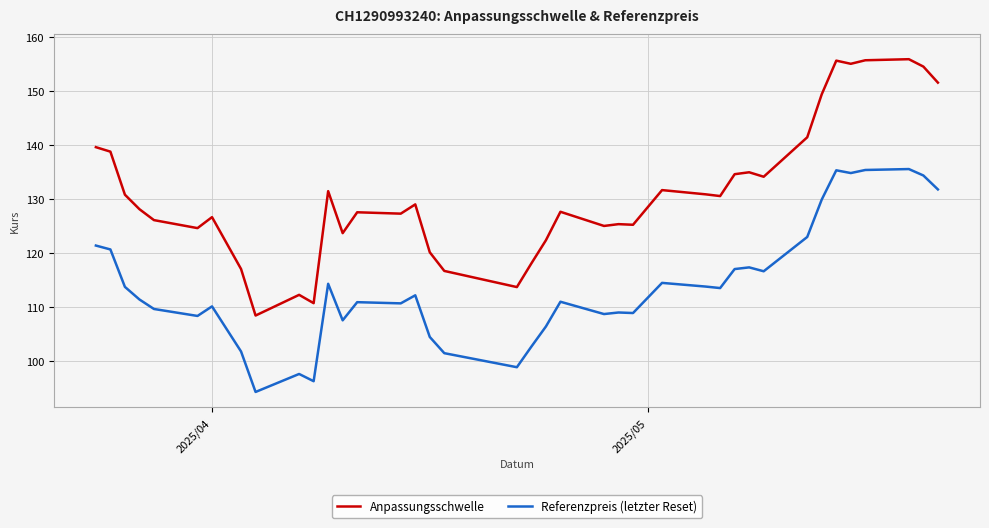

What is the difference between the second highest and second lowest values in the Anpassungsschwelle series?

45.0